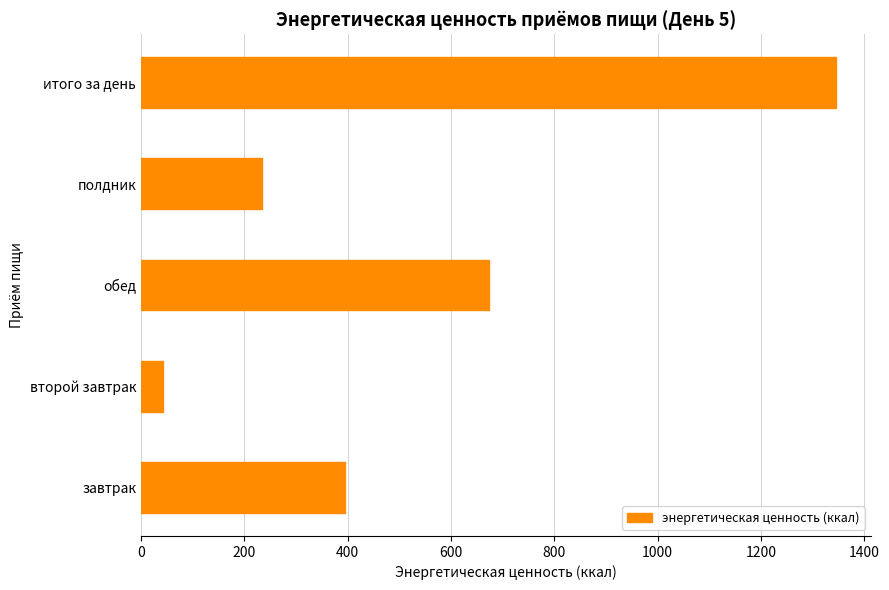

At which label is the value closest to 694?

обед